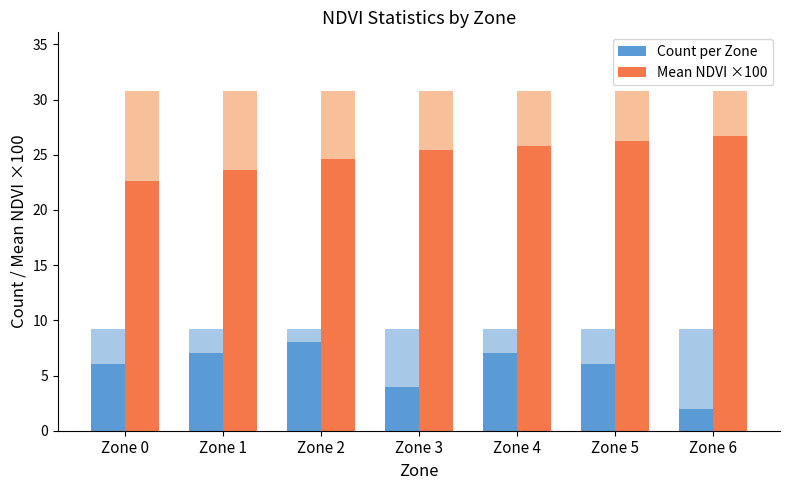

How many bars are there in total?

14